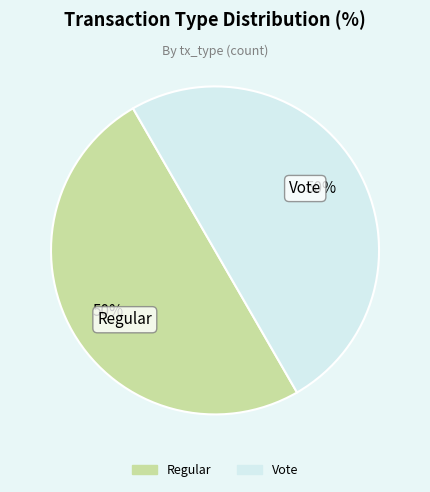

To the nearest percent, what is the average slice percentage?

50%